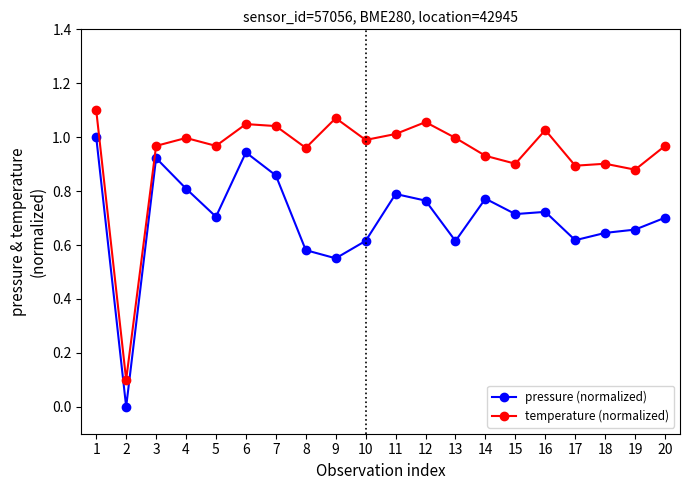

At how many categories does at least one series exceed 0?

20